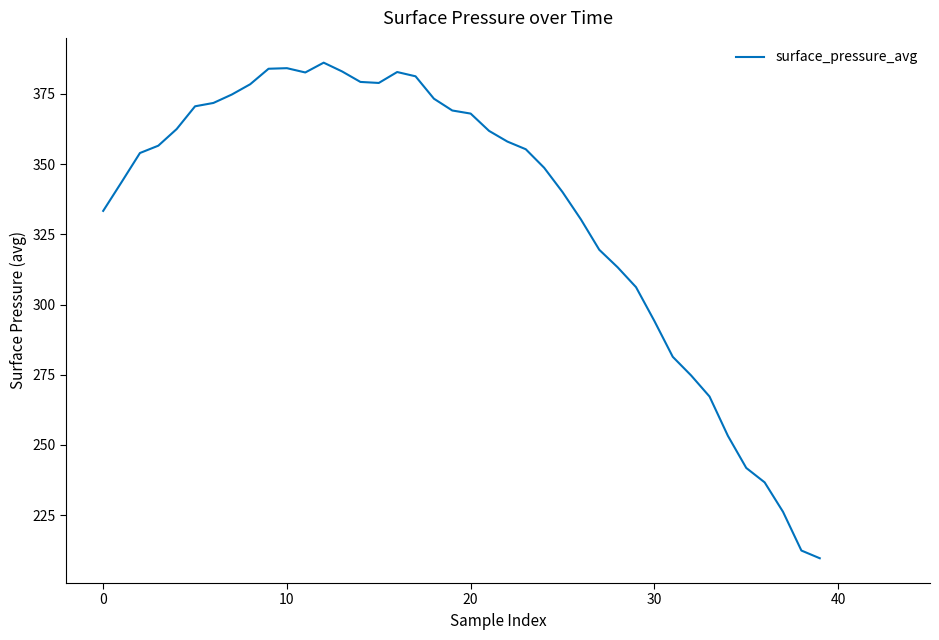

What is the greatest value displayed?

386.1